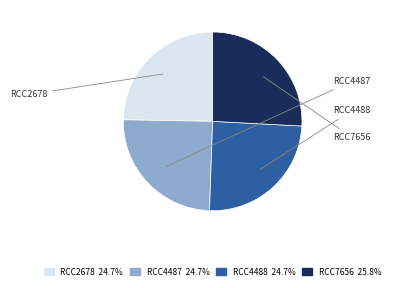

What is the smallest slice in the pie chart?

RCC2678